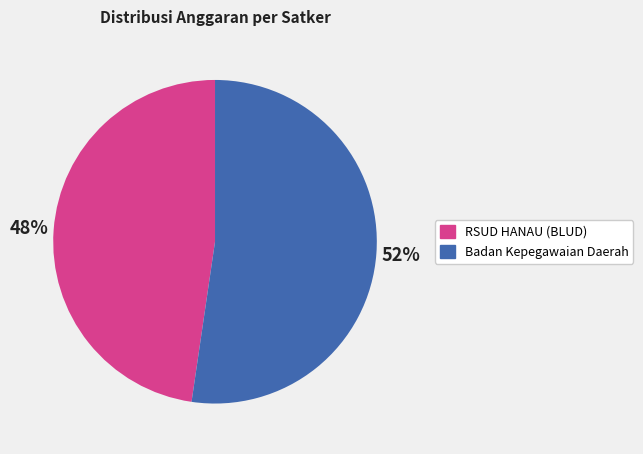

To the nearest percent, what percentage of the pie is RSUD HANAU (BLUD)?

48%